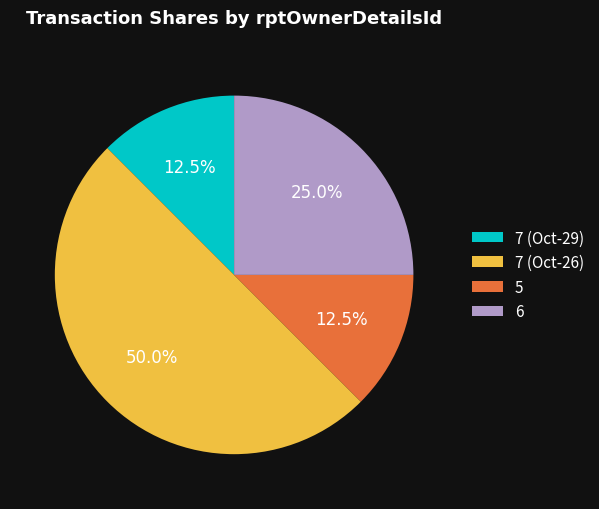

Count the number of slices in the pie.

4